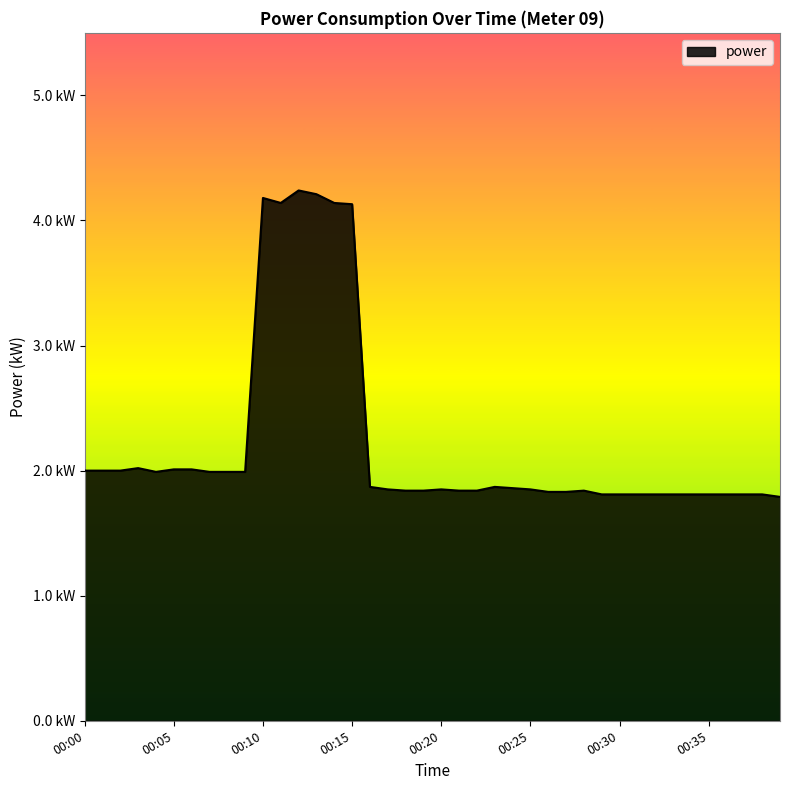

Reading left to right, list all the values displayed in this chart.

00:00=2.0	00:01=2.0	00:02=2.0	00:03=2.0	00:04=2.0	00:05=2.0	00:06=2.0	00:07=2.0	00:08=2.0	00:09=2.0	00:10=4.2	00:11=4.1	00:12=4.2	00:13=4.2	00:14=4.1	00:15=4.1	00:16=1.9	00:17=1.9	00:18=1.8	00:19=1.8	00:20=1.9	00:21=1.8	00:22=1.8	00:23=1.9	00:24=1.9	00:25=1.9	00:26=1.8	00:27=1.8	00:28=1.8	00:29=1.8	00:30=1.8	00:31=1.8	00:32=1.8	00:33=1.8	00:34=1.8	00:35=1.8	00:36=1.8	00:37=1.8	00:38=1.8	00:39=1.8